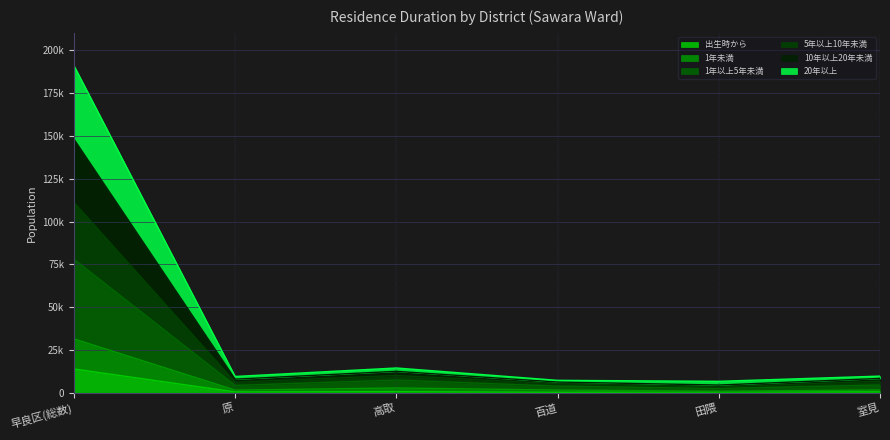

Does the chart display data point markers on the line(s)?

No